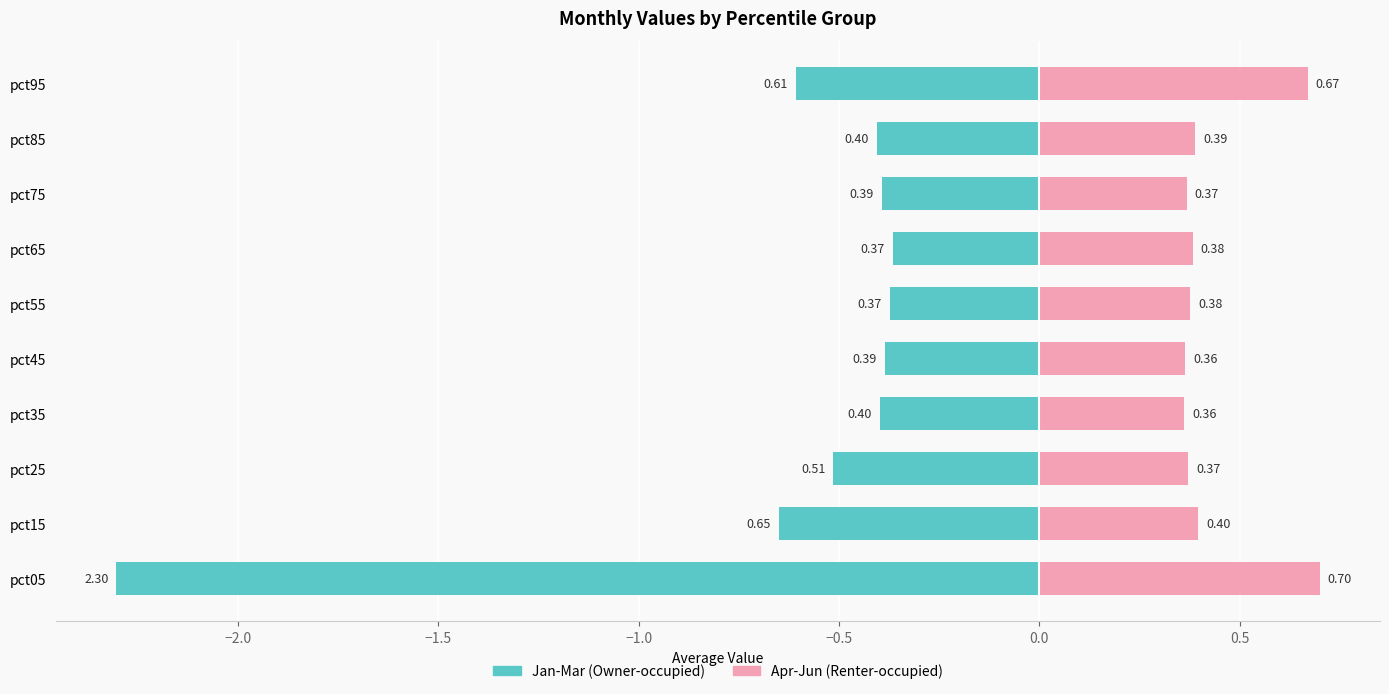

Rank the series by their average value, from lowest to highest.

Jan-Mar (Owner-occupied), Apr-Jun (Renter-occupied)